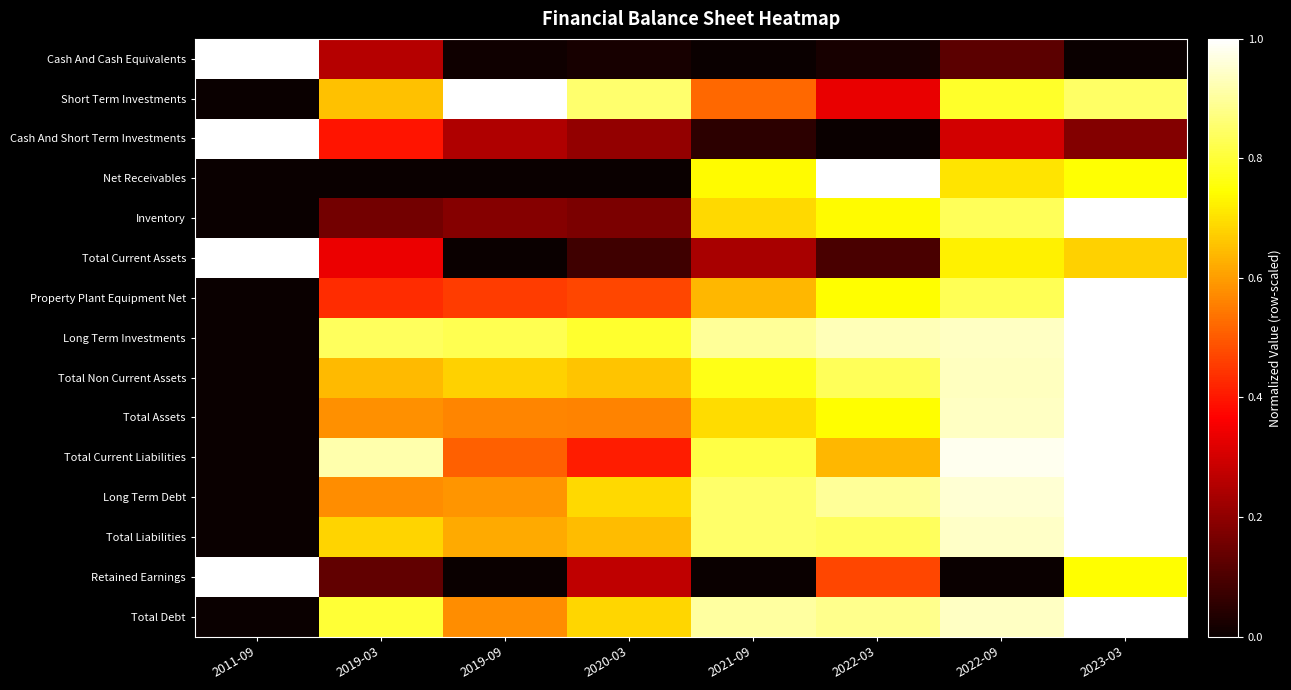

At which category is the sum across all series the highest?

2023-03